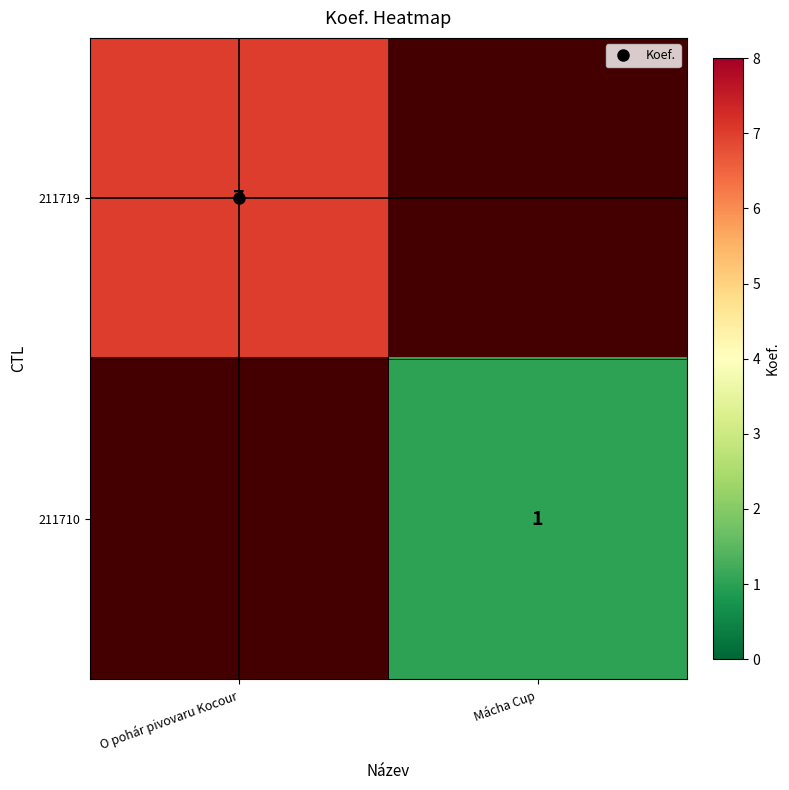

How many values in 211710 are above zero?

1